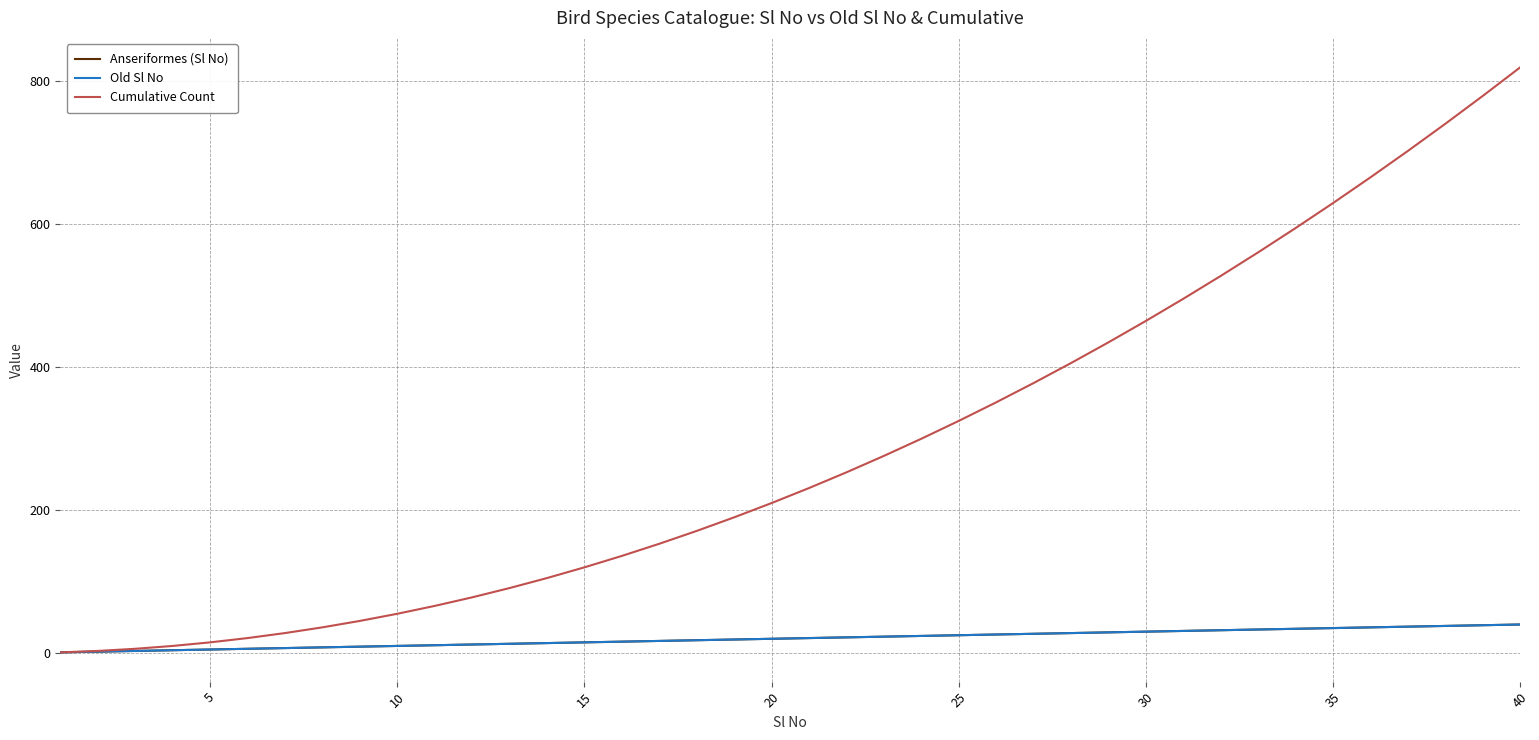

Reading left to right, what are all the values shown in this chart?

Anseriformes (Sl No): 1	2	3	4	5	6	7	8	9	10	11	12	13	14	15	16	17	18	19	20	21	22	23	24	25	26	27	28	29	30	31	32	33	34	35	36	37	38	39	40
Old Sl No: 1	2	3	4	5	6	7	8	9	10	11	12	13	14	15	16	17	18	19	20	21	22	23	24	25	26	27	28	29	30	31	32	33	34	35	36	37	38	39	40
Cumulative Count: 1	3	6	10	15	21	28	36	45	55	66	78	91	105	120	136	153	171	190	210	231	253	276	300	325	351	378	406	435	465	496	528	561	595	630	666	703	741	780	820